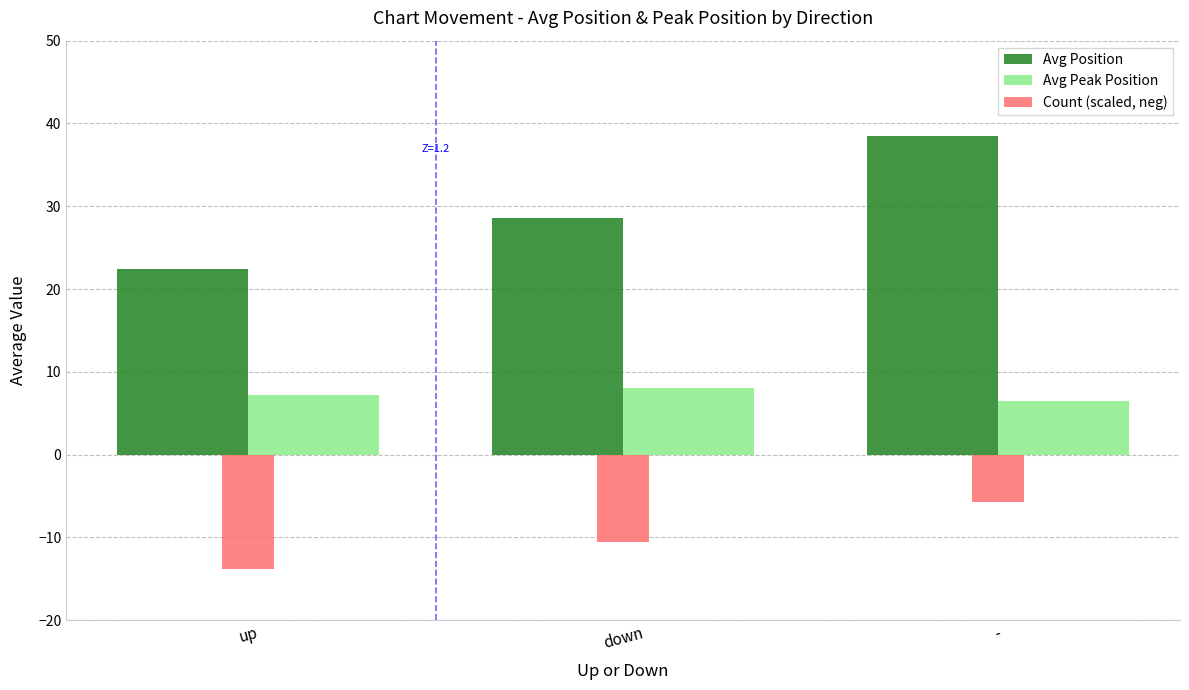

Reading right to left, transcribe all the data shown in this chart.

Avg Position: -=38.5	down=28.6	up=22.4
Avg Peak Position: -=6.5	down=8.1	up=7.2
Count (scaled, neg): -=-5.7	down=-10.5	up=-13.8